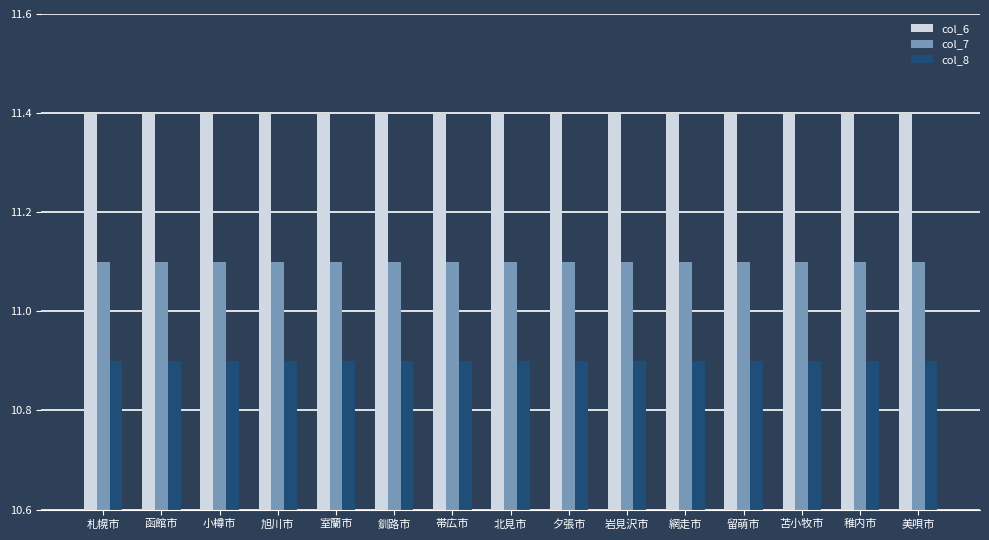

What is the difference between the highest and lowest values at 札幌市?

0.5